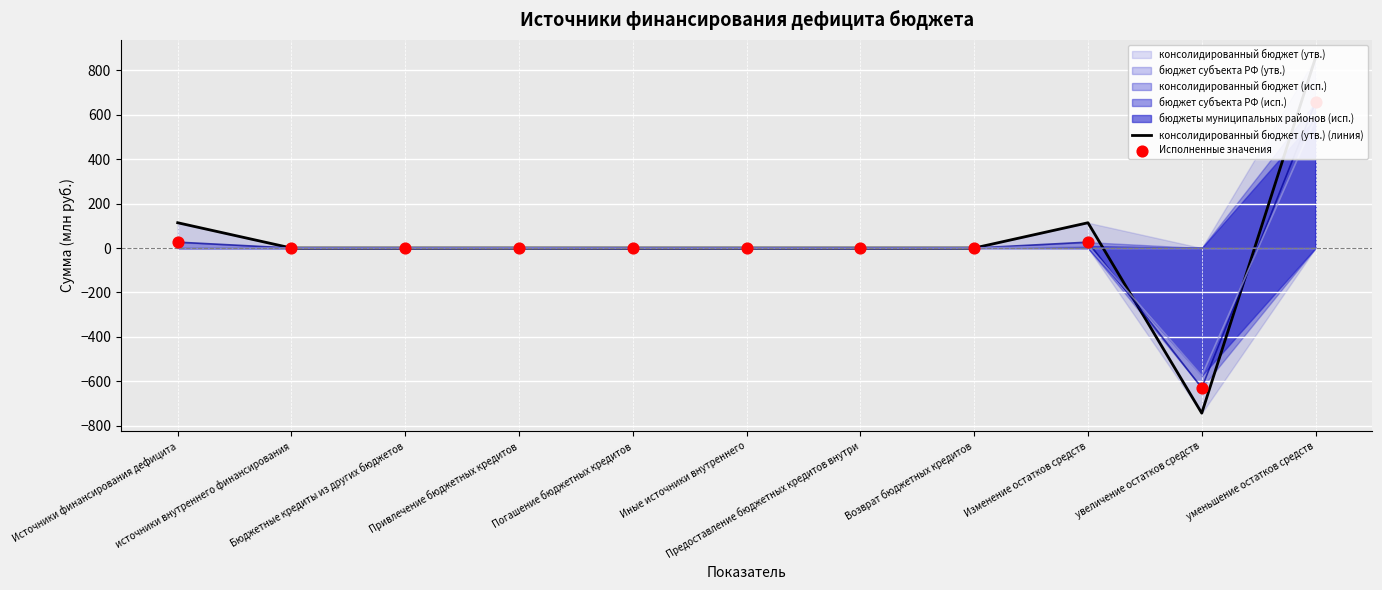

What is the total value across all series at уменьшение остатков средств?

1513.4